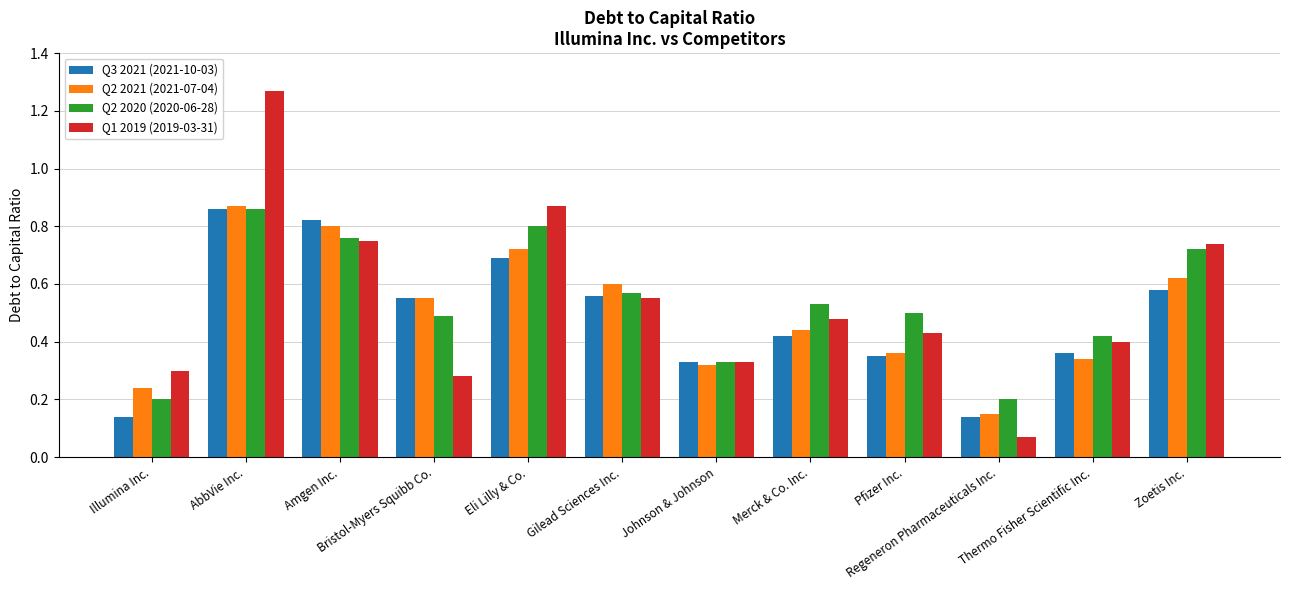

At how many categories does at least one series exceed 0?

12